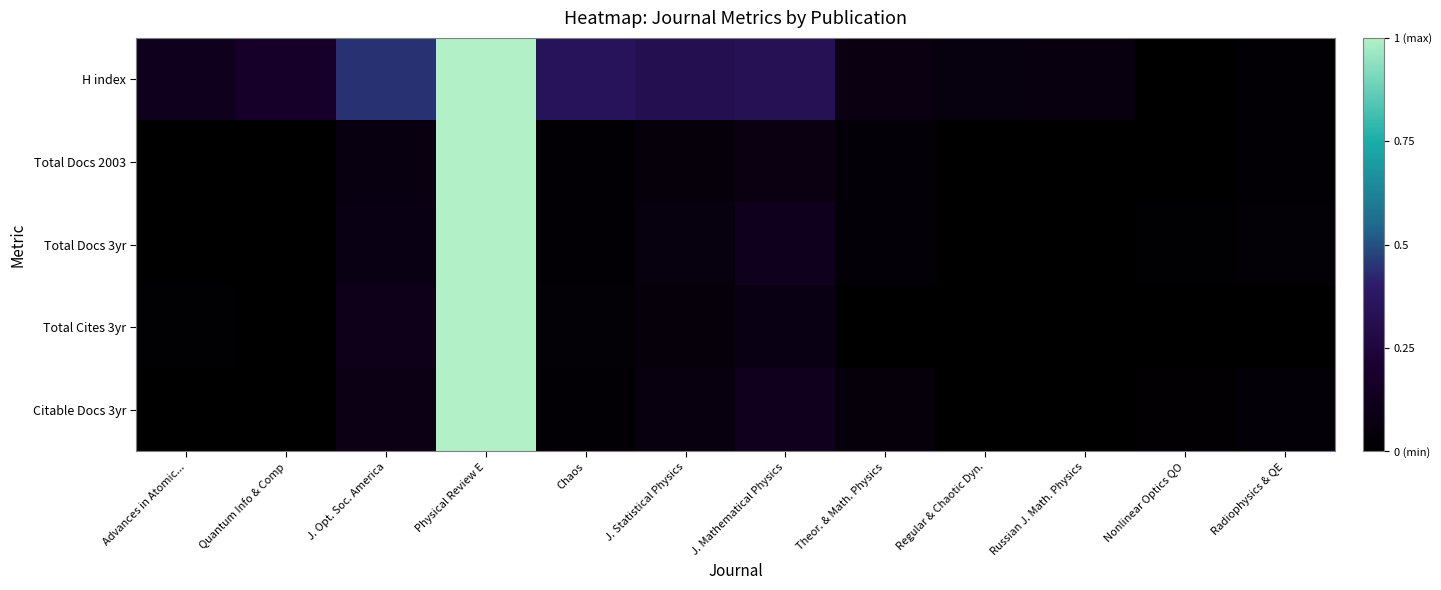

Rank the series at Theor. & Math. Physics from highest to lowest value.

H index, Citable Docs 3yr, Total Docs 3yr, Total Docs 2003, Total Cites 3yr